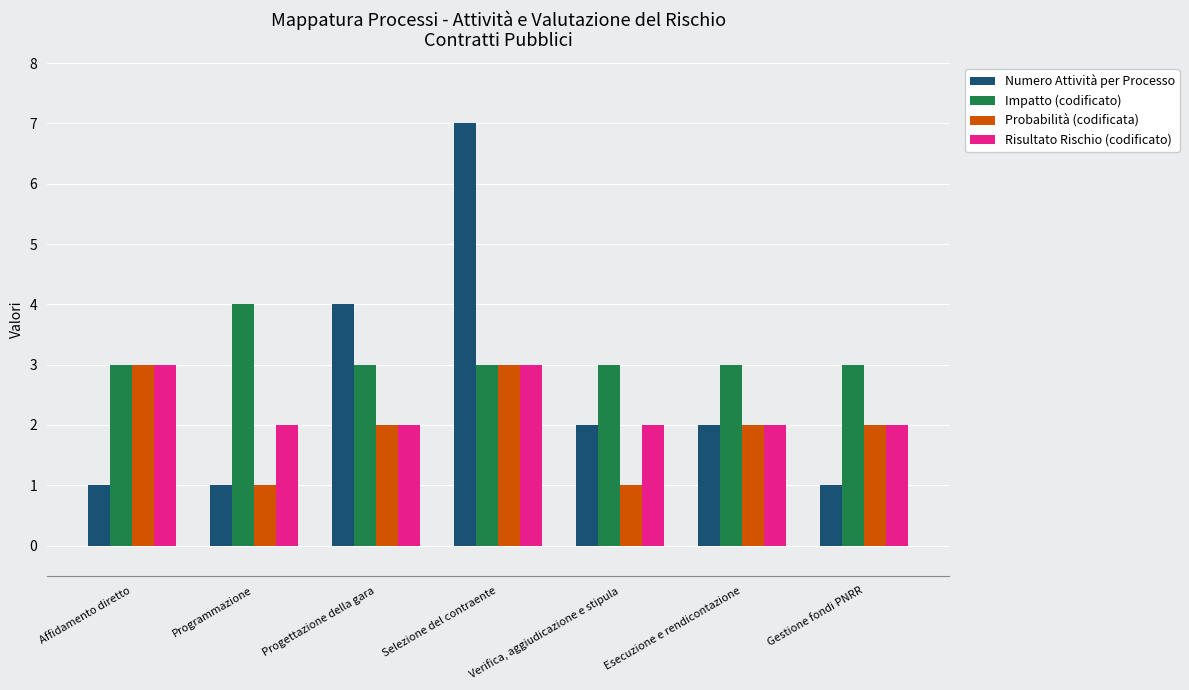

What is the total value across all series at Affidamento diretto?

10